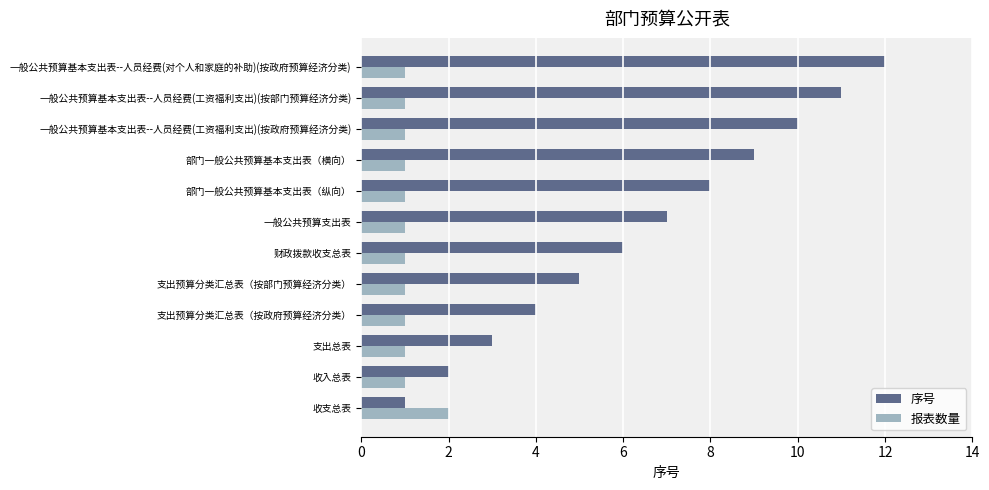

Which series changed the most between 支出预算分类汇总表（按部门预算经济分类） and 部门一般公共预算基本支出表（横向）?

序号